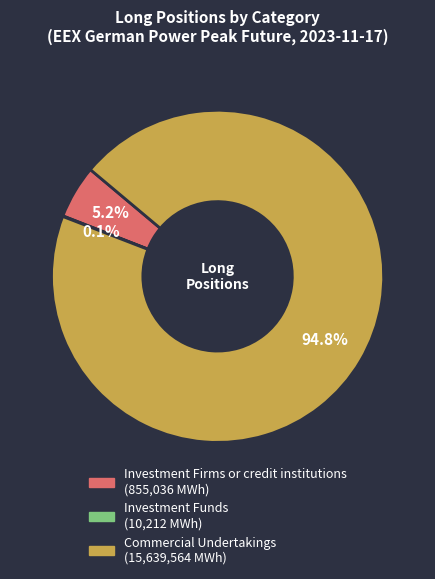

True or false: Commercial Undertakings accounts for 95% of the total.

True